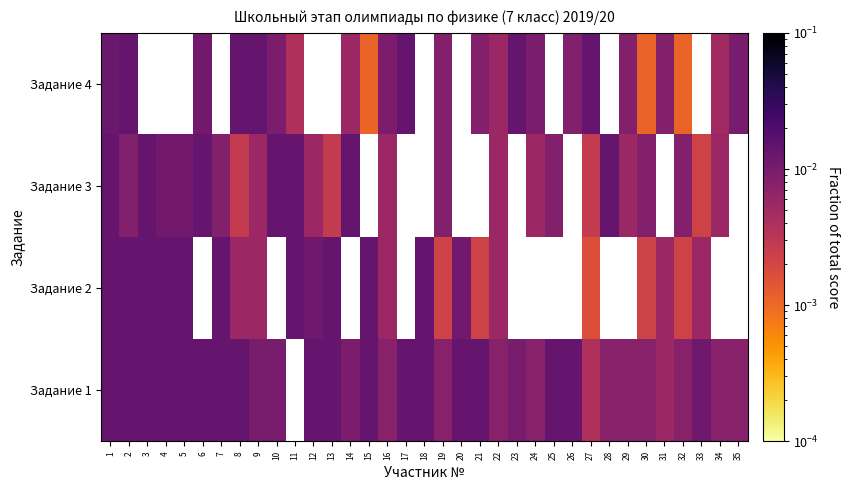

At 13, list the series in order from smallest to largest.

Задание 3, Задание 4, Задание 1, Задание 2